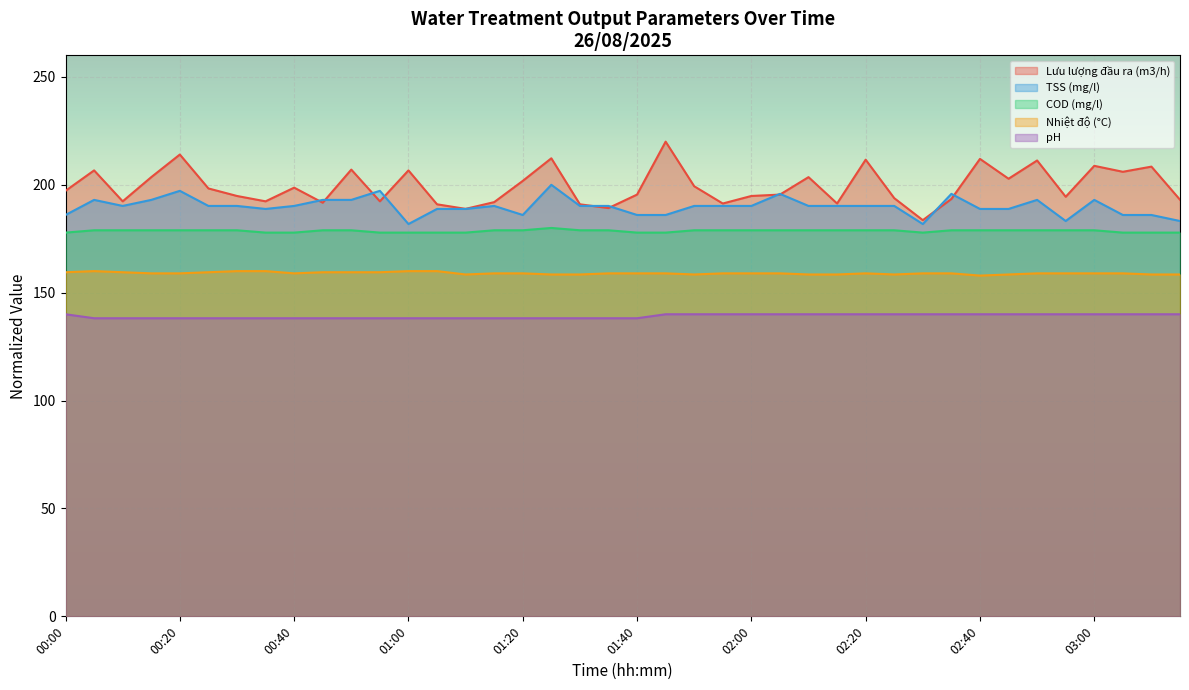

What are all the series names shown in the legend?

Lưu lượng đầu ra (m3/h), TSS (mg/l), COD (mg/l), Nhiệt độ (°C), pH